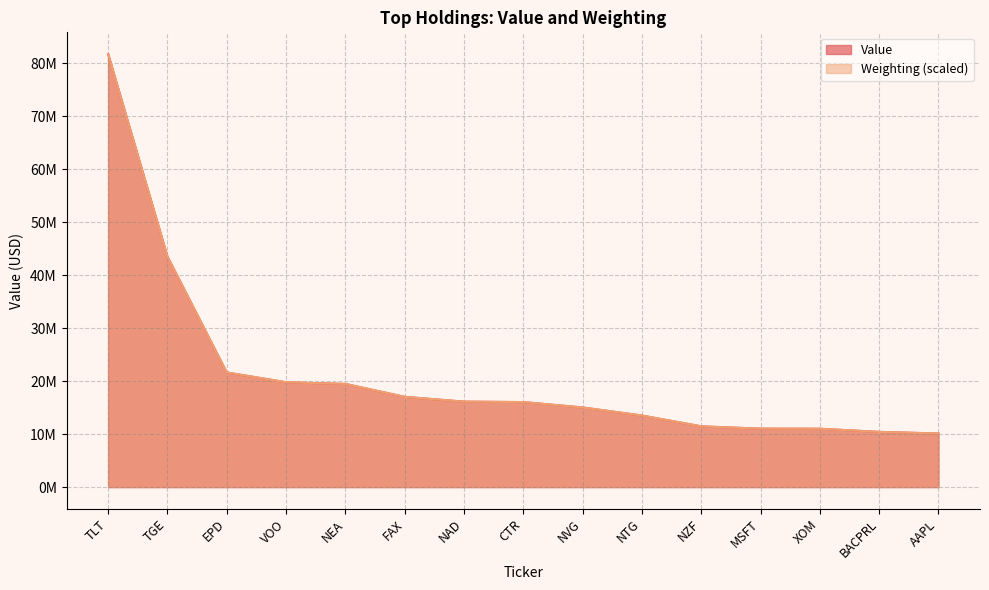

Where does the Weighting series first go above 16044570?

TLT